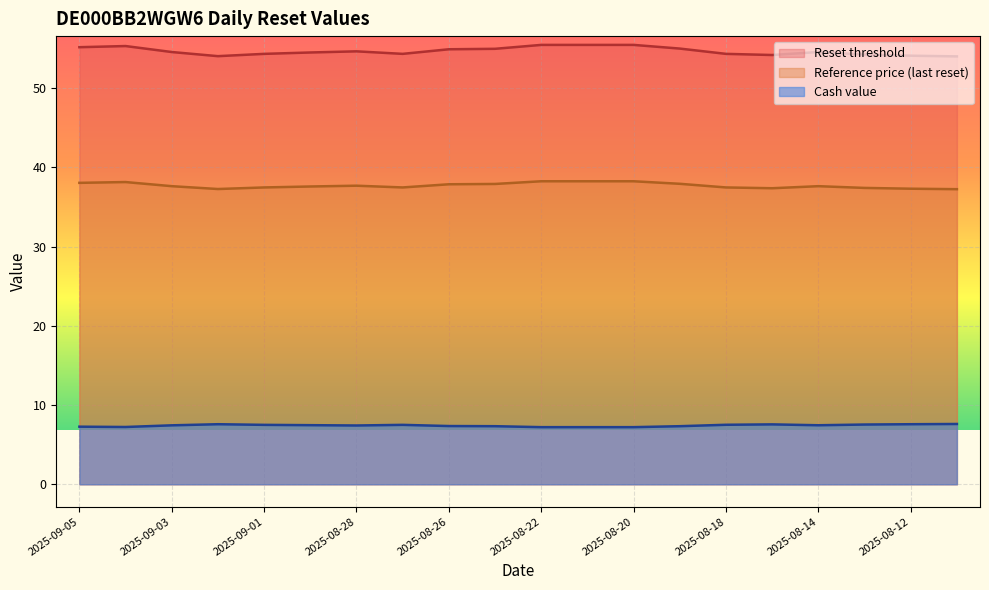

What are all the series names shown in the legend?

Reset threshold, Reference price (last reset), Cash value